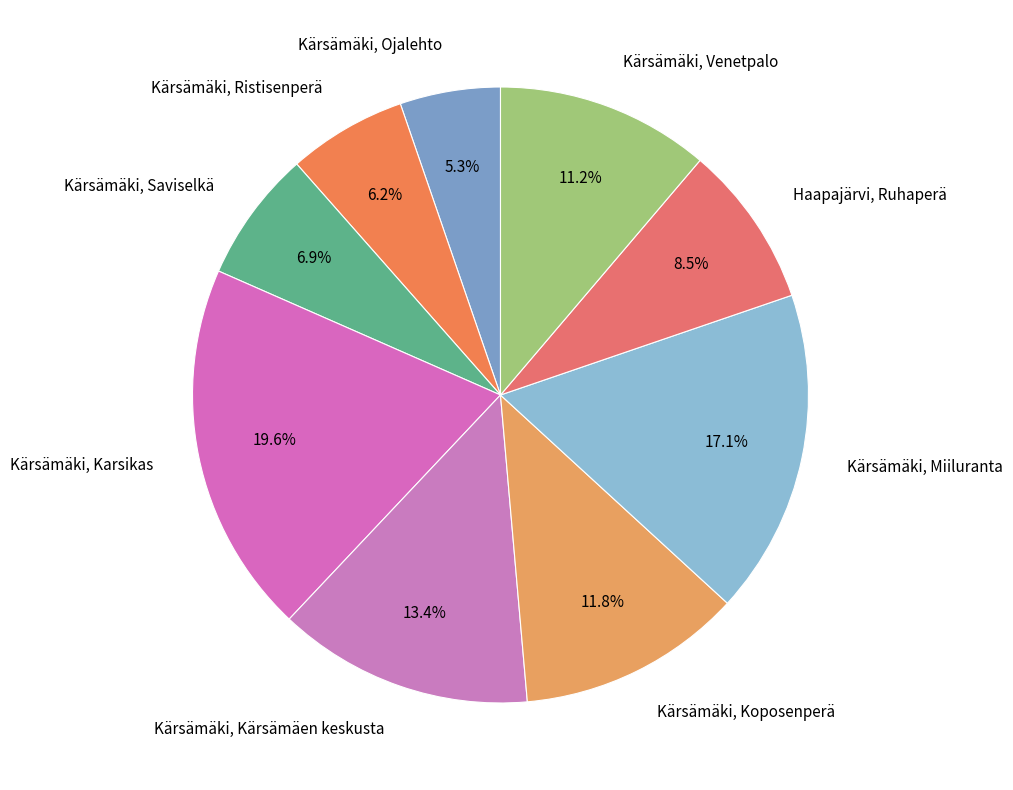

What percentage is the Kärsämäki, Venetpalo slice, to the nearest percent?

11%